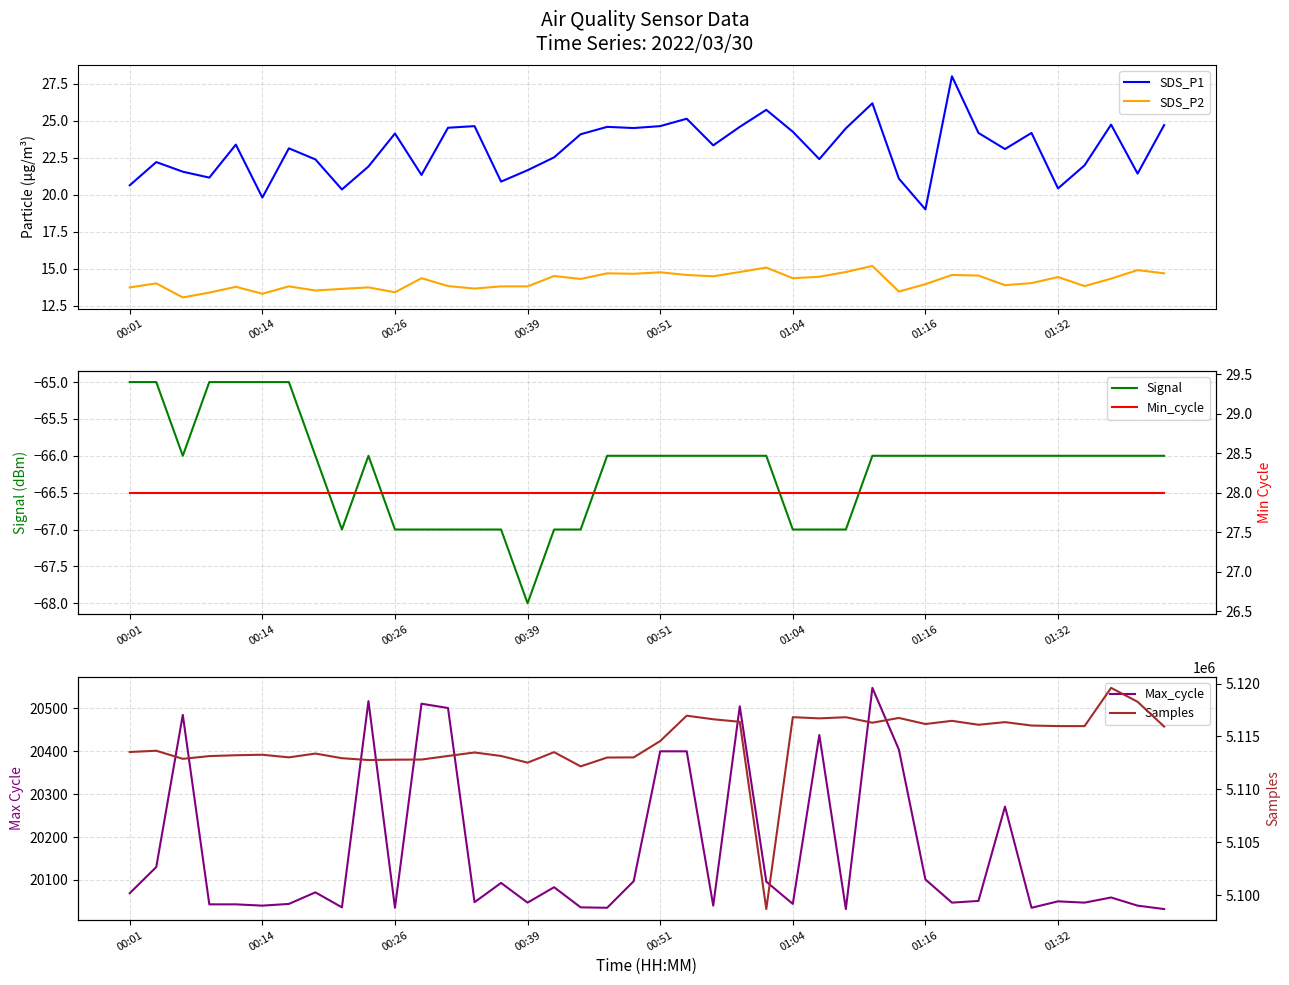

What is the maximum value for SDS_P1?

28.0